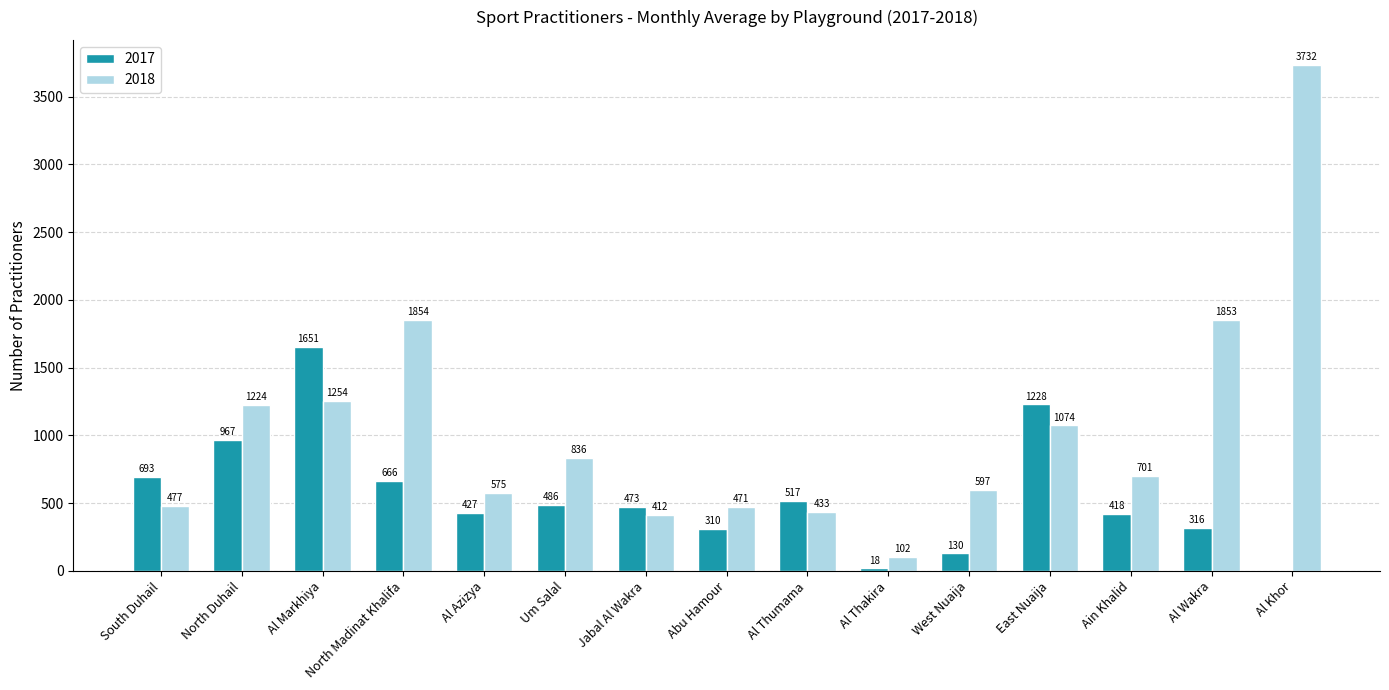

How many groups of bars are there?

15